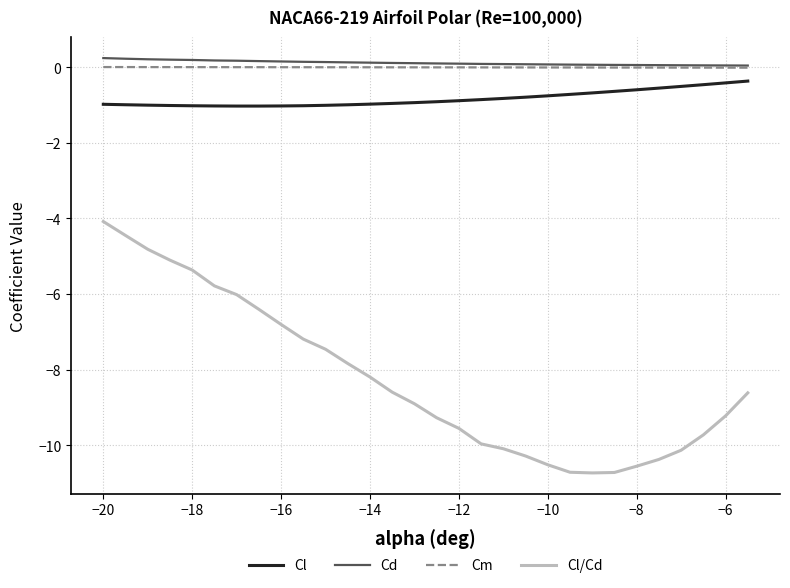

What is the smallest value displayed?

-10.7